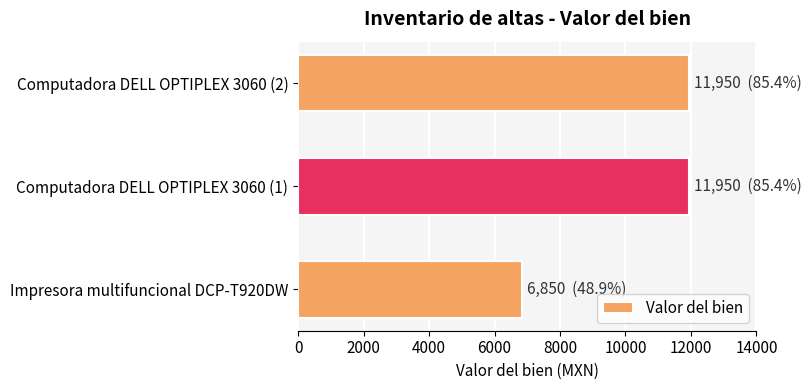

Is it true that the value at Computadora DELL OPTIPLEX 3060 (2) is 18612?

False